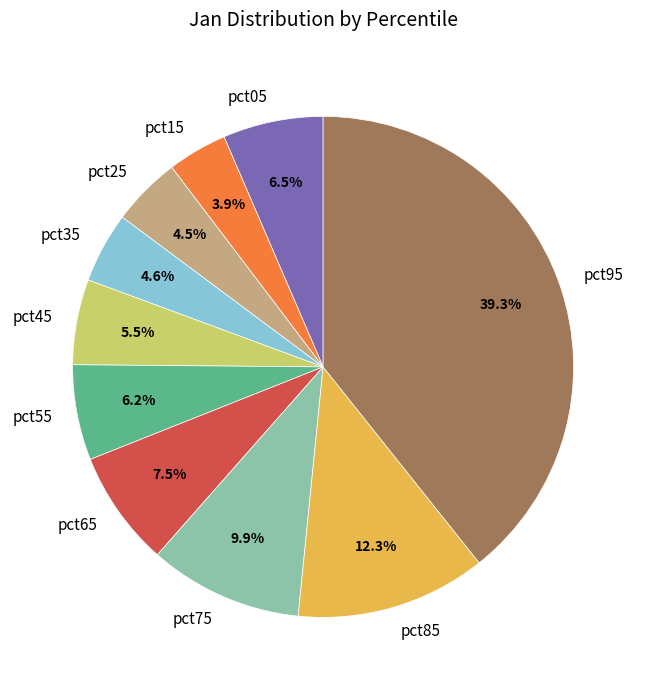

Does any single category account for the majority?

No